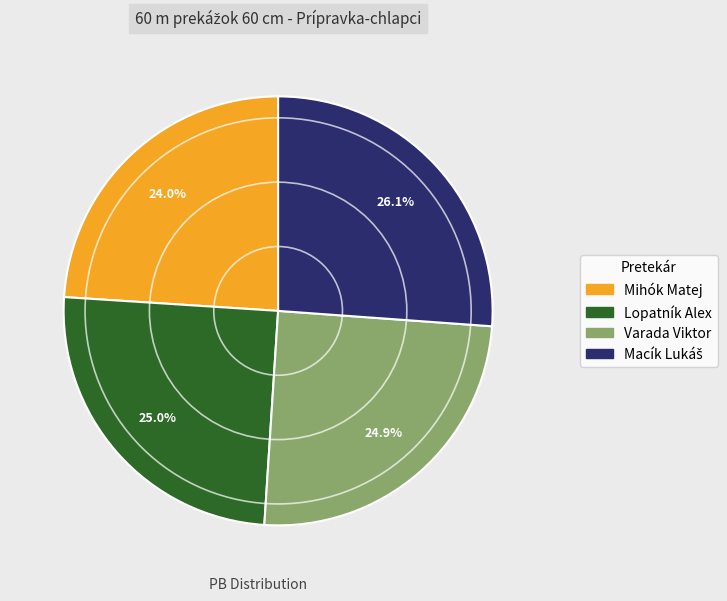

What is the smallest slice in the pie chart?

Mihók Matej